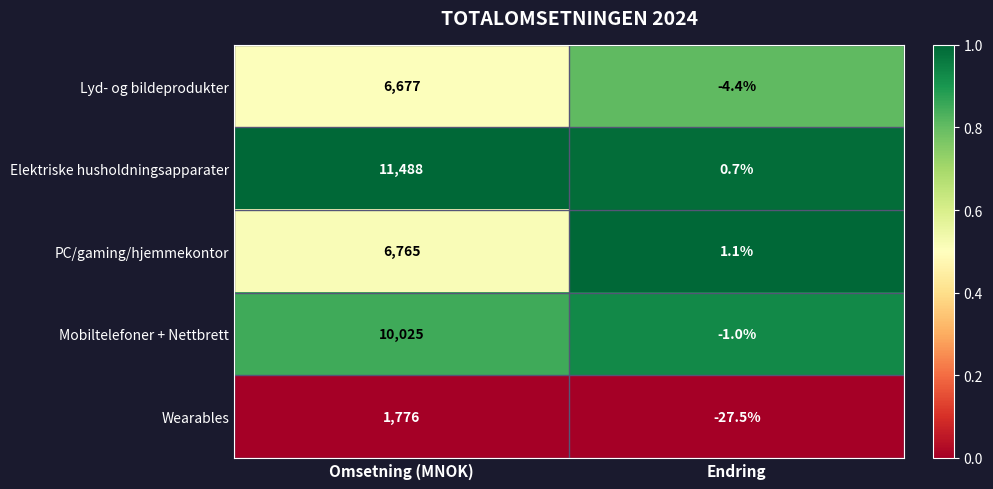

What is the total value across all series at Endring?

-31.1